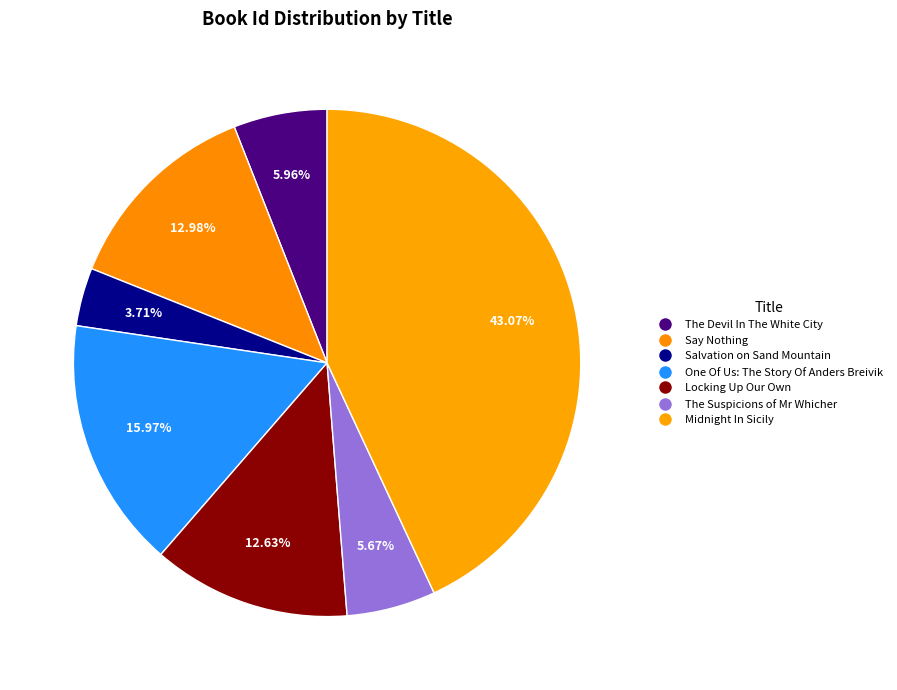

How many segments does this pie chart have?

7